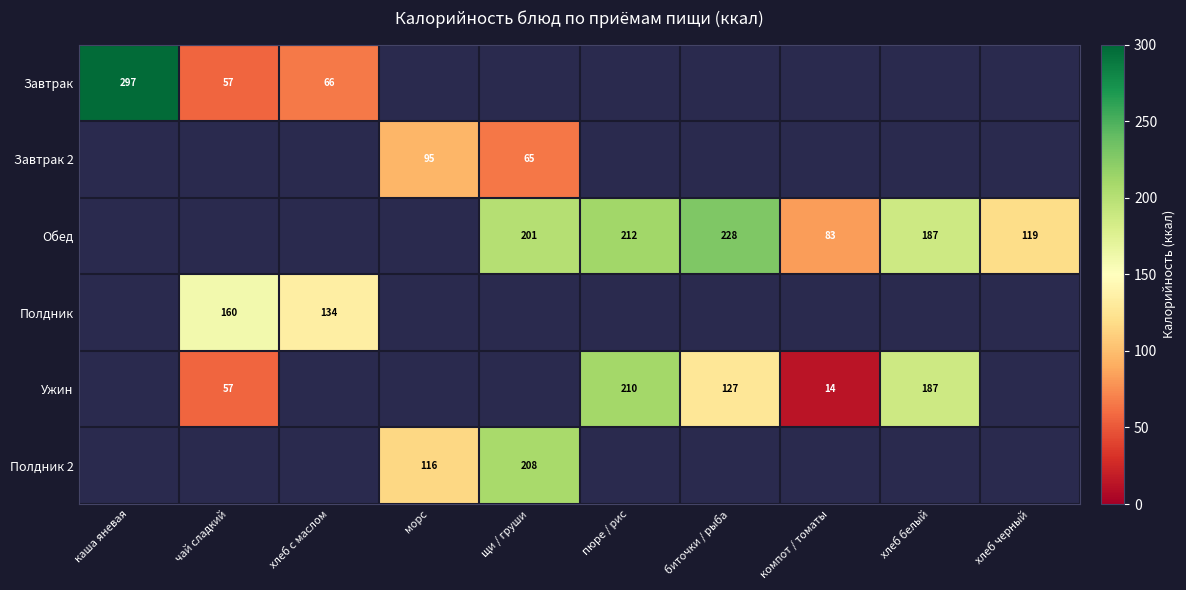

The value of Обед at хлеб черный is 81. True or false?

False